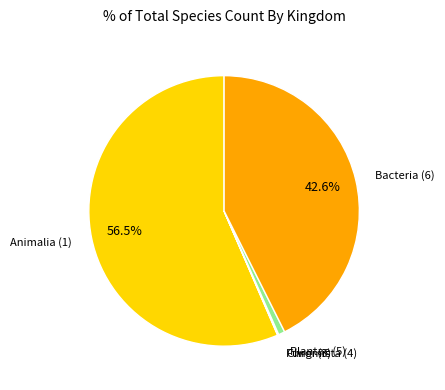

Does Animalia (1) account for over 50% of the chart?

Yes